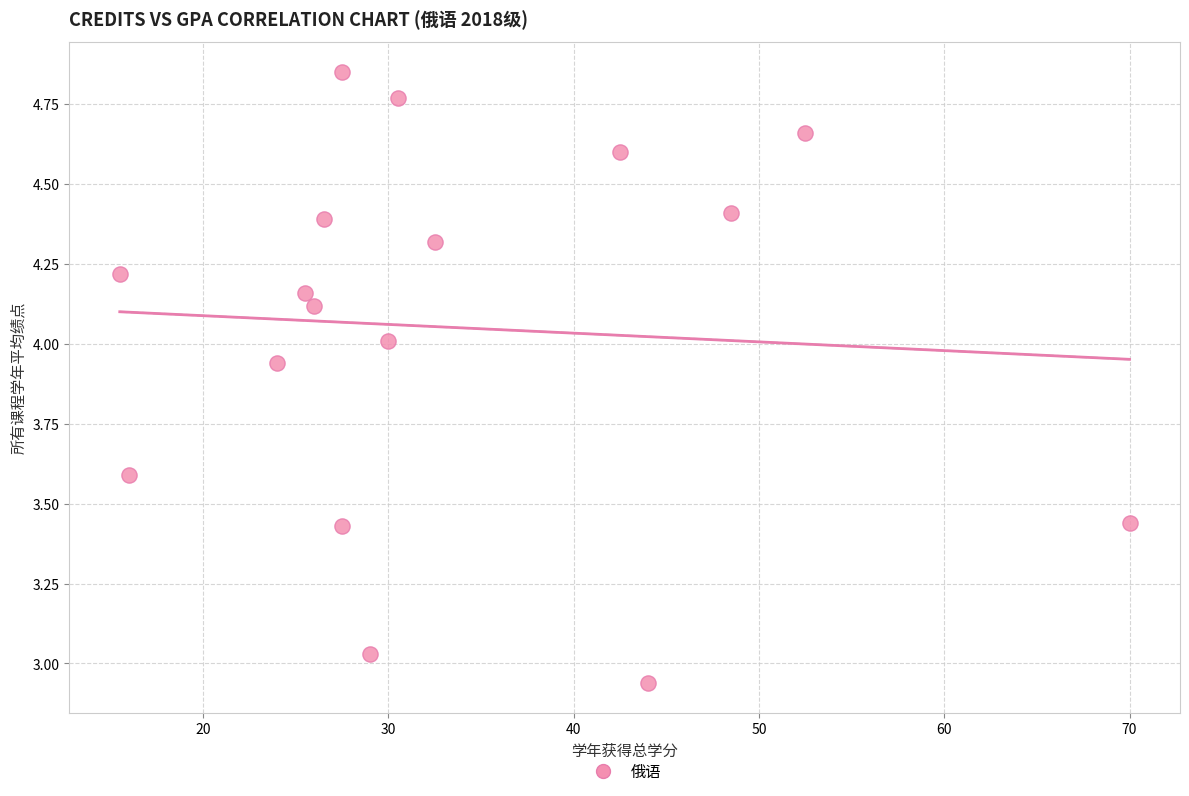

What is the range of Y values (max minus min)?

1.9